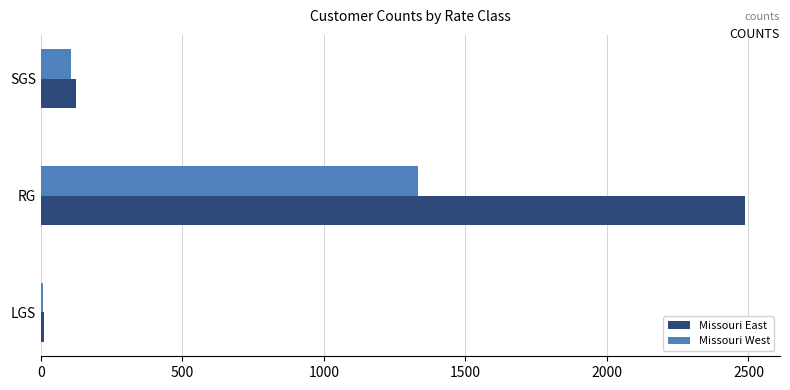

How many data points does each series have?

3